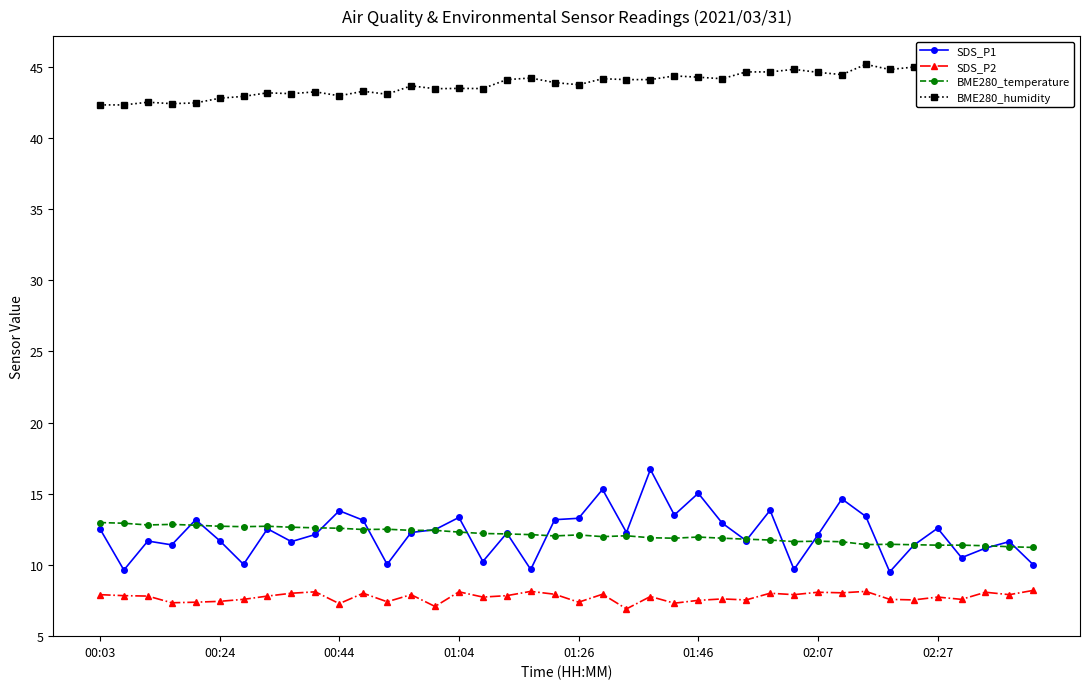

In BME280_temperature, how many points are higher than both neighbors (excluding endpoints)?

8